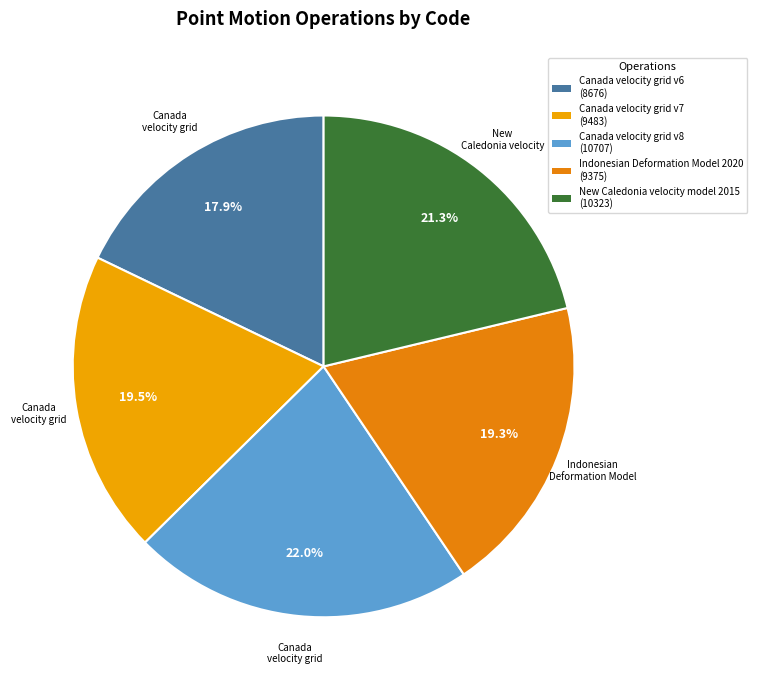

Rank the categories by value from lowest to highest.

Canada velocity grid v6, Indonesian Deformation Model 2020, Canada velocity grid v7, New Caledonia velocity model 2015, Canada velocity grid v8